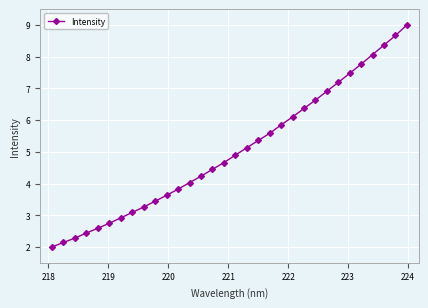

What is the smallest value displayed?

2.0